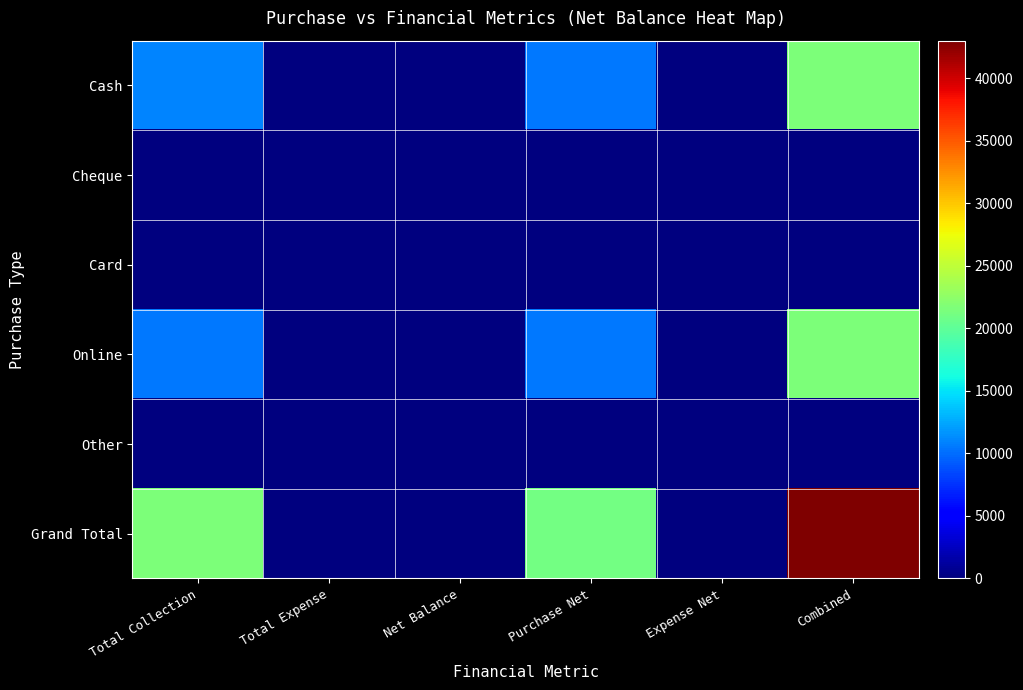

Between Total Collection and Total Expense, which series saw the biggest shift?

Grand Total